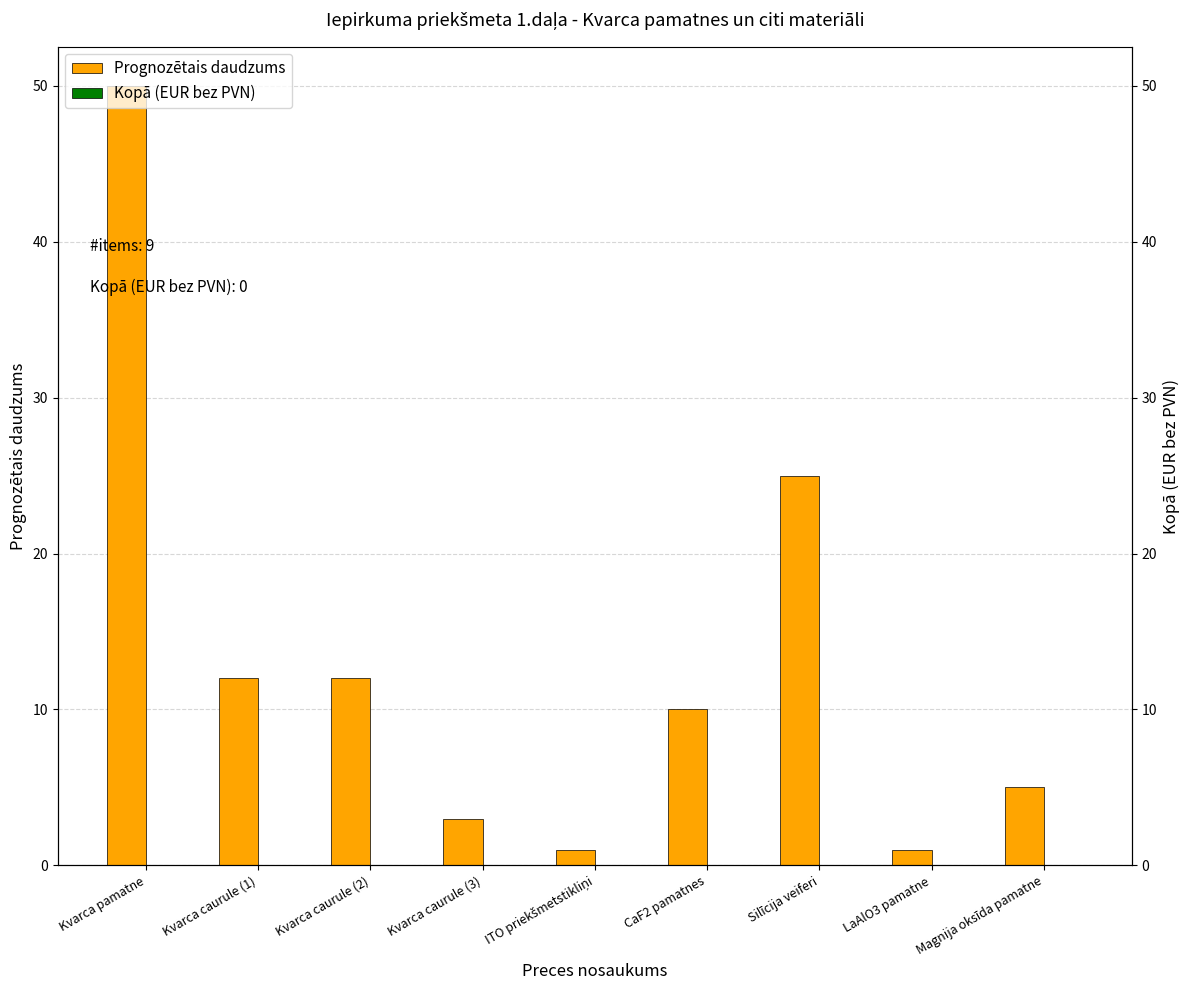

Rank the series by their average value, from highest to lowest.

Prognozētais daudzums, Kopā (EUR bez PVN)